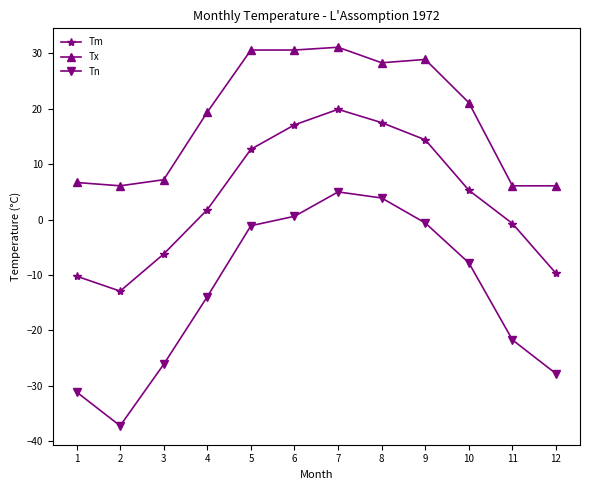

True or false: Tx and Tn cross at least once.

False